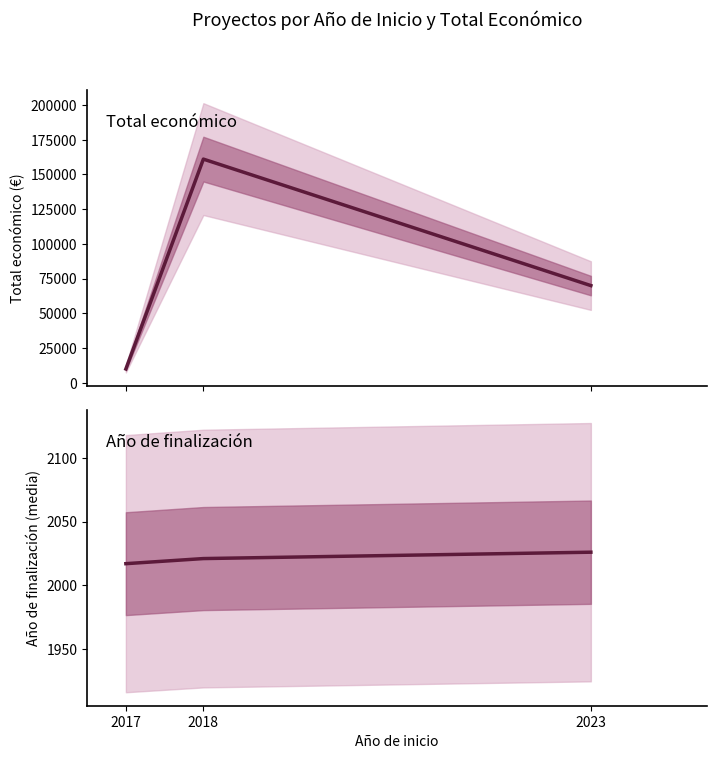

Rank the categories by Total económico value from lowest to highest.

2017, 2023, 2018